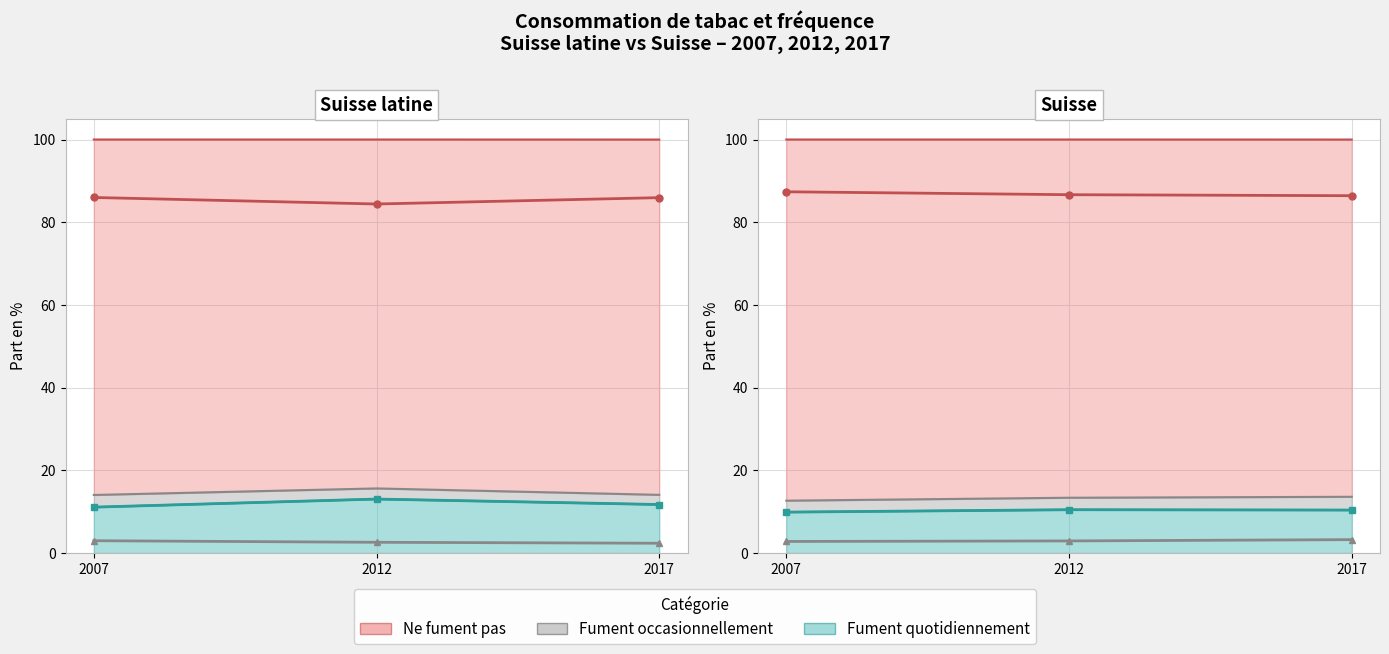

Which series has the largest total across all categories?

Ne fument pas (ligne)